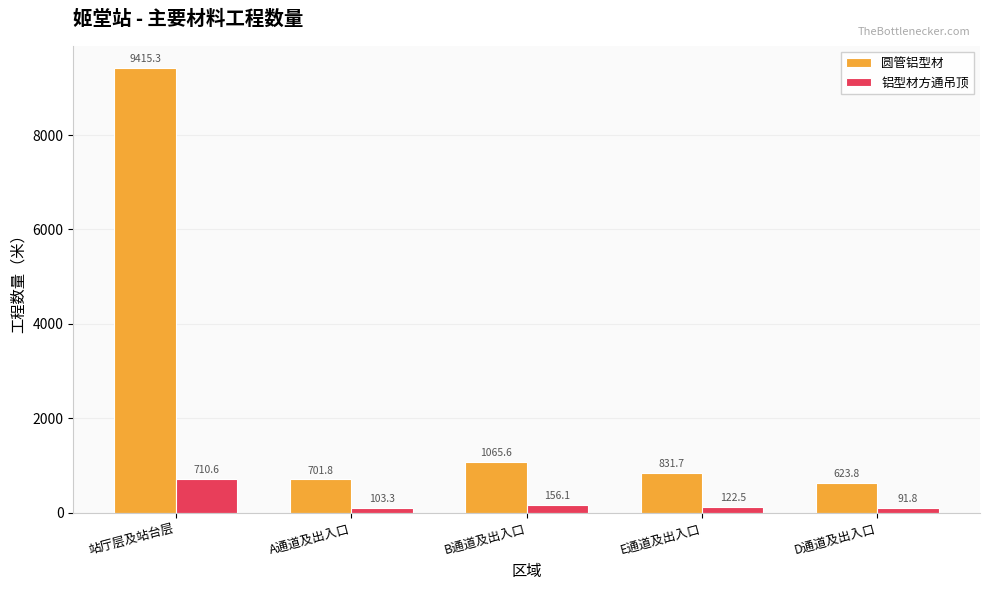

At which label does 圆管铝型材 reach its minimum?

D通道及出入口